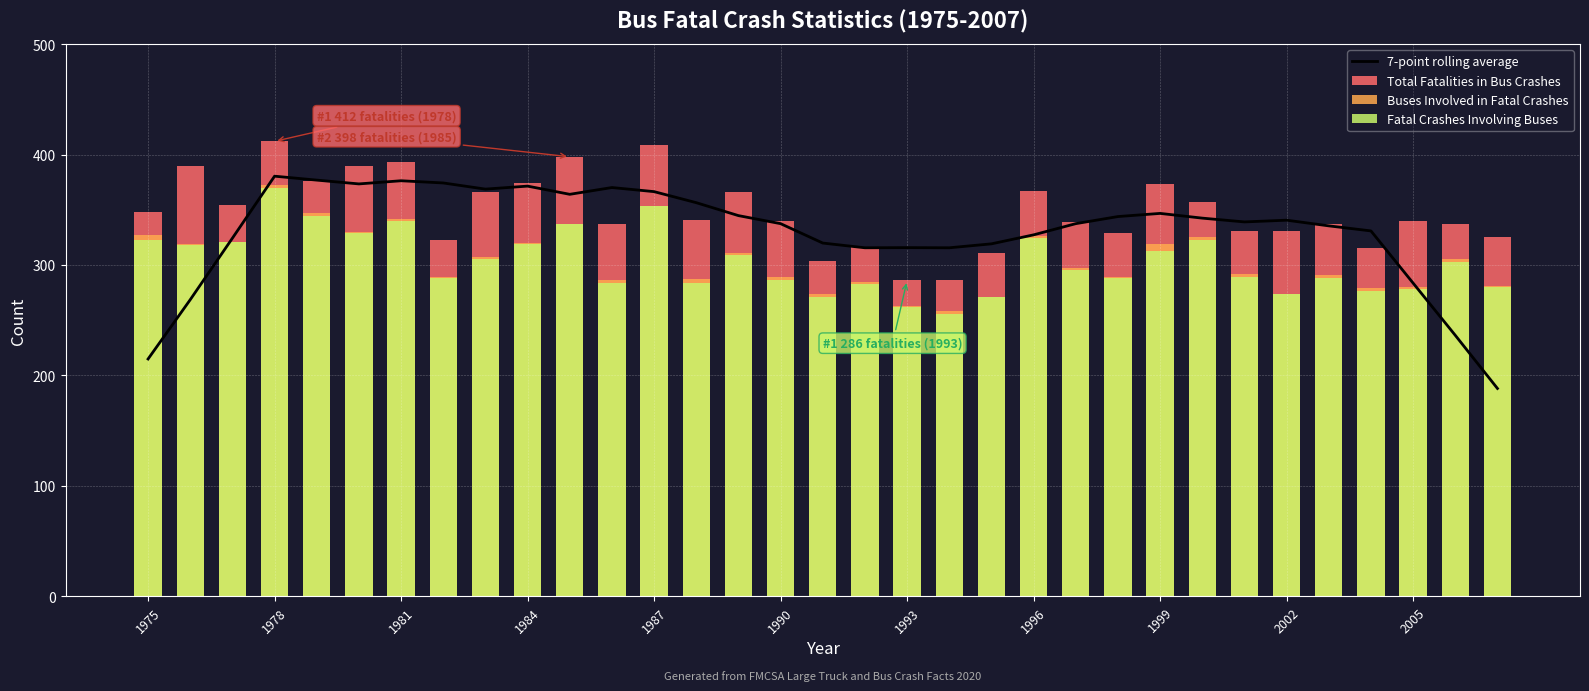

Reading right to left, list all the values displayed in this chart.

7-point rolling average: 188.1	236.3	283.6	330.9	335.4	340.6	339.0	342.4	346.7	343.9	337.4	327.3	319.1	315.6	315.7	315.6	319.9	337.4	344.7	356.4	366.4	370.1	364.0	371.4	368.7	374.3	376.3	373.4	376.9	380.4	324.3	268.6	214.9
Total Fatalities in Bus Crashes: 325.0	337.0	340.0	315.0	337.0	331.0	331.0	357.0	373.0	329.0	339.0	367.0	311.0	286.0	286.0	316.0	304.0	340.0	366.0	341.0	409.0	337.0	398.0	374.0	366.0	323.0	393.0	390.0	376.0	412.0	354.0	390.0	348.0
Buses Involved in Fatal Crashes: 281.0	305.0	280.0	279.0	291.0	274.0	292.0	325.0	319.0	289.0	297.0	326.0	271.0	258.0	263.0	285.0	274.0	289.0	311.0	287.0	353.0	286.0	337.0	320.0	307.0	289.0	342.0	330.0	347.0	372.0	321.0	319.0	327.0
Fatal Crashes Involving Buses: 280.0	303.0	278.0	276.0	288.0	274.0	289.0	323.0	313.0	288.0	295.0	324.0	271.0	256.0	262.0	283.0	271.0	286.0	309.0	284.0	353.0	284.0	337.0	319.0	305.0	288.0	340.0	329.0	344.0	370.0	321.0	318.0	323.0